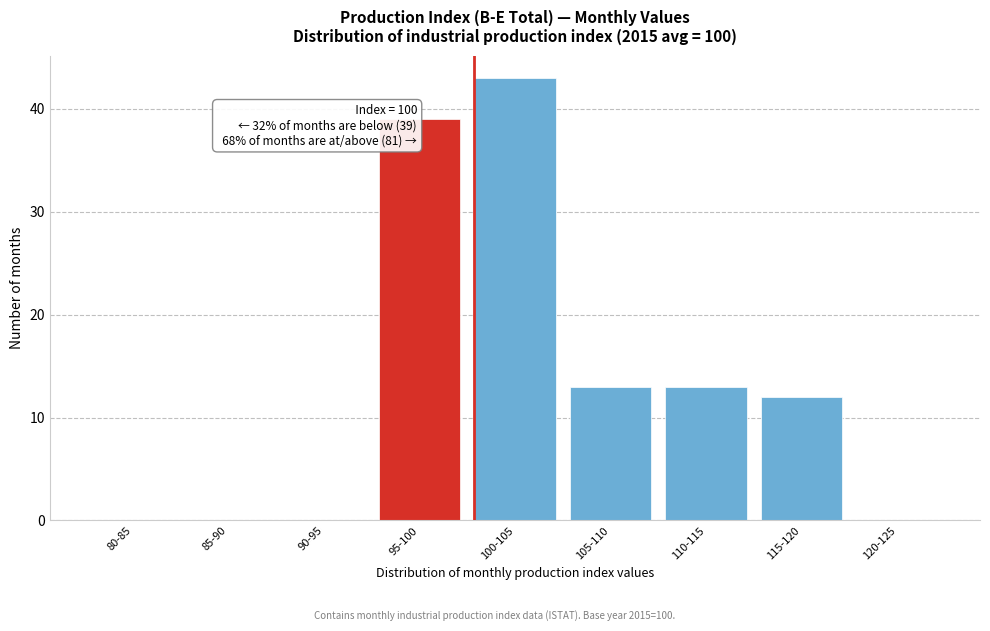

Reading right to left, what are all the values shown in this chart?

120-125=0	115-120=12	110-115=13	105-110=13	100-105=43	95-100=39	90-95=0	85-90=0	80-85=0